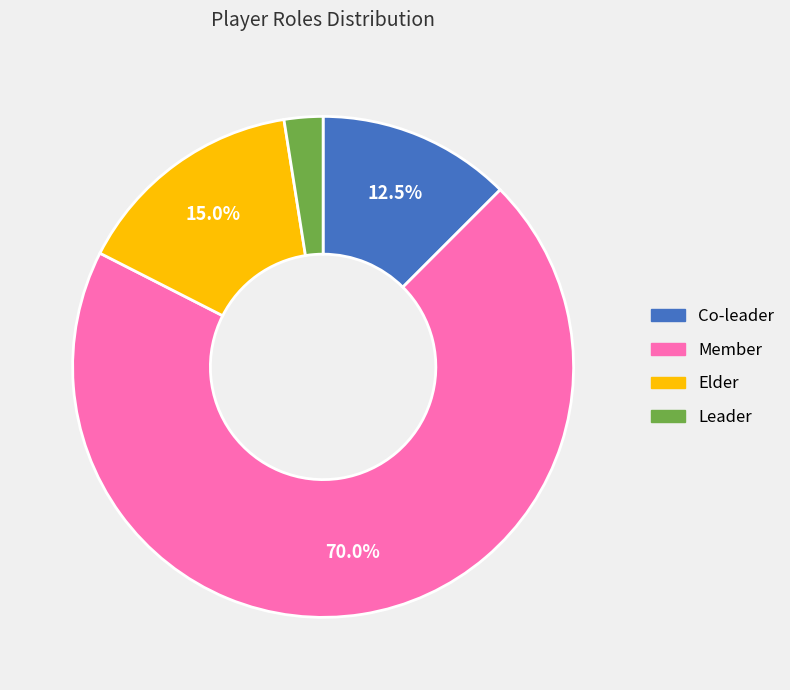

Rank the categories by value from highest to lowest.

Member, Elder, Co-leader, Leader